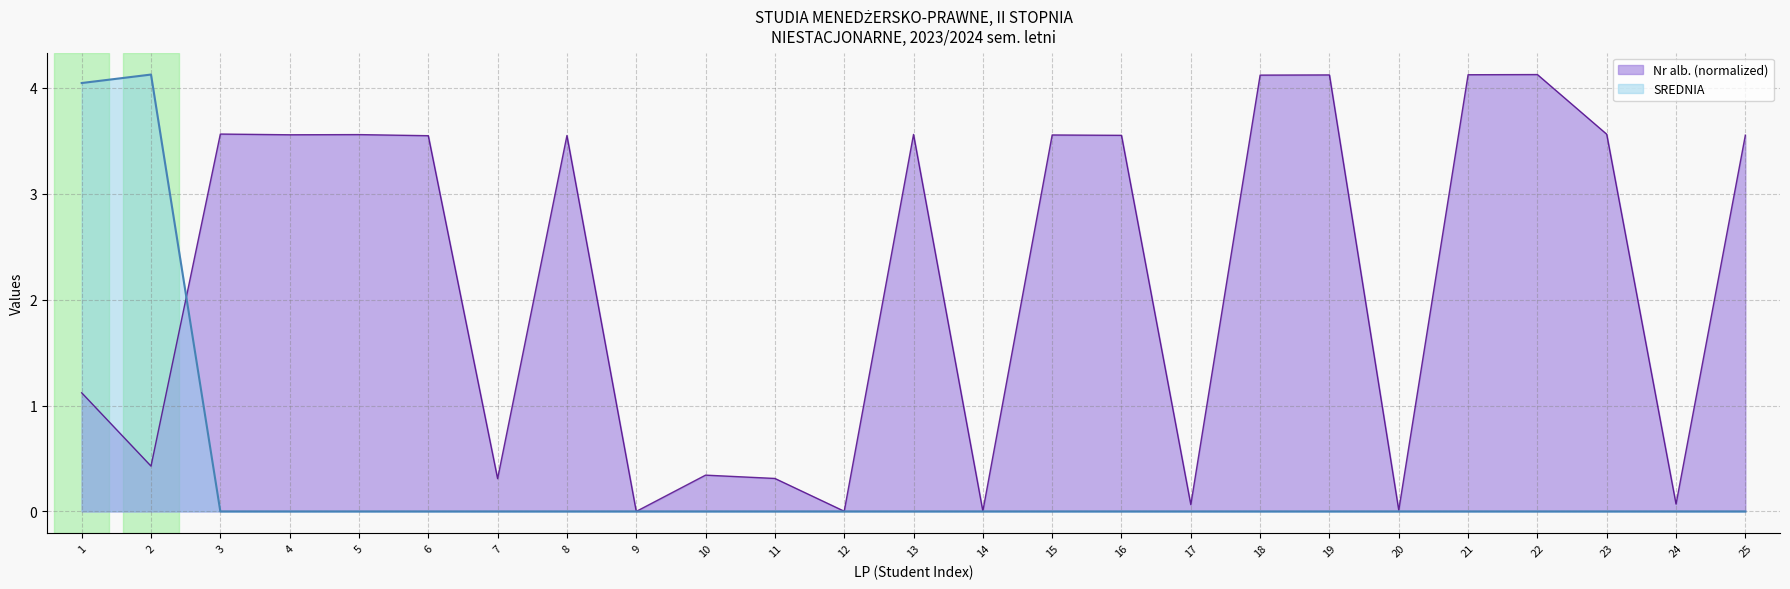

Which category has the lowest value across all series?

3